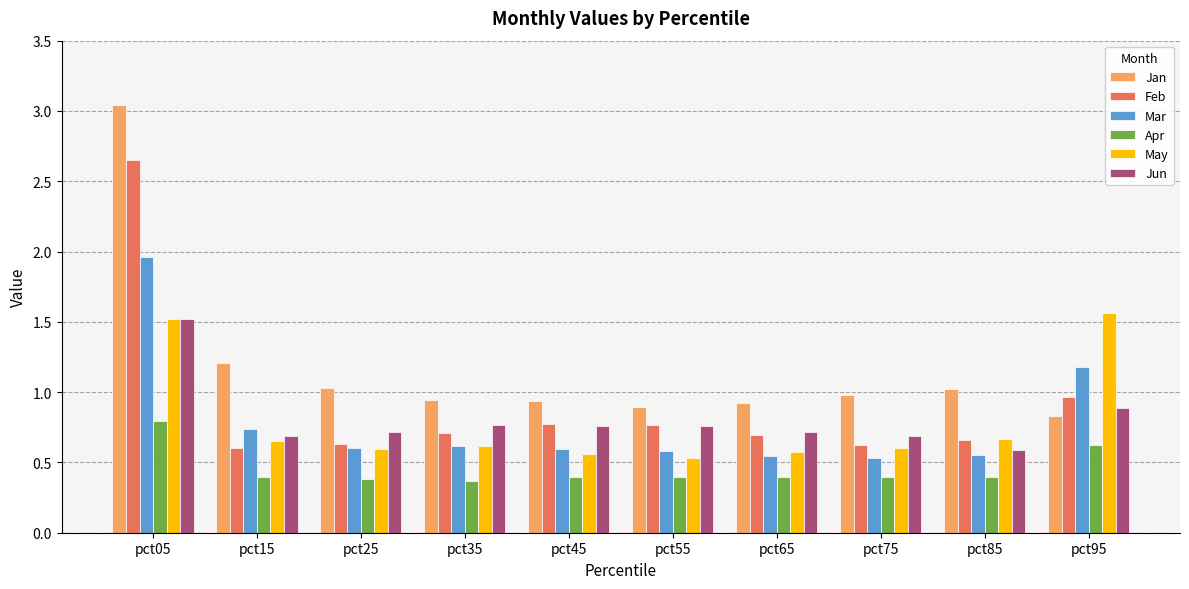

True or false: Jan has a value of 1.4 at pct55.

False